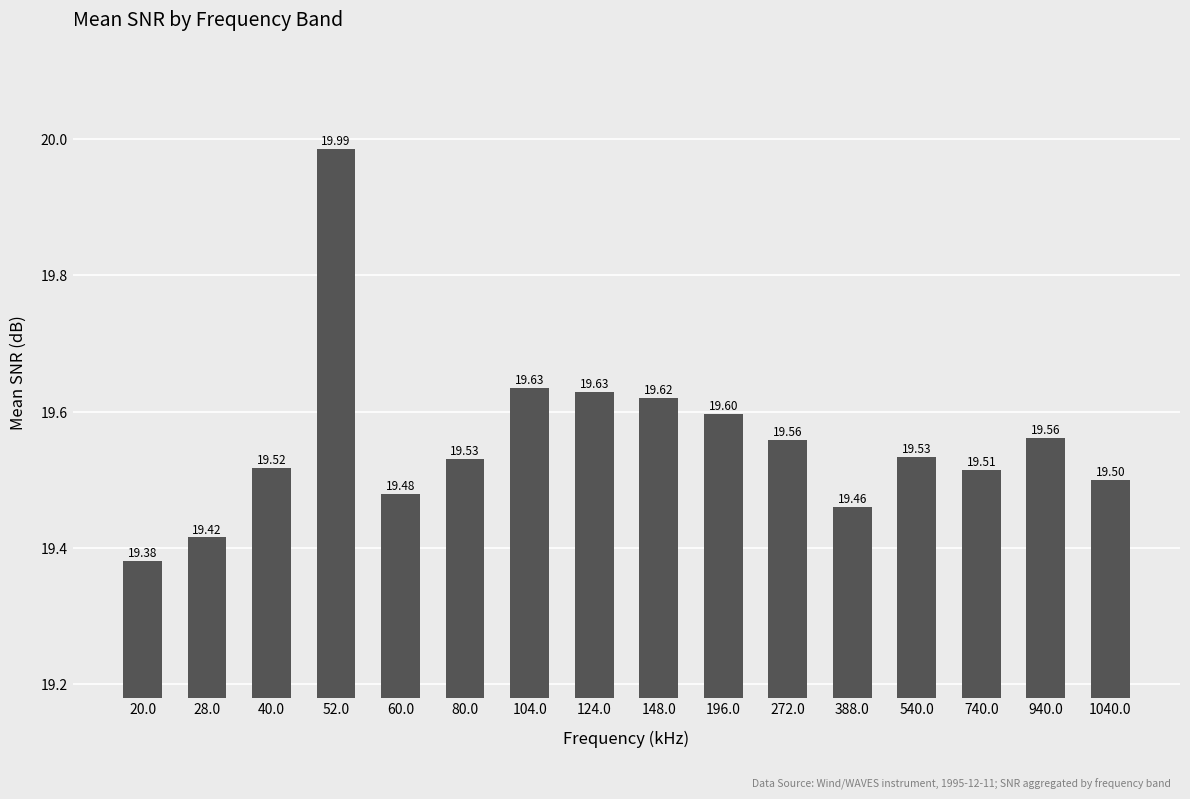

What is the sum of all values?

312.9